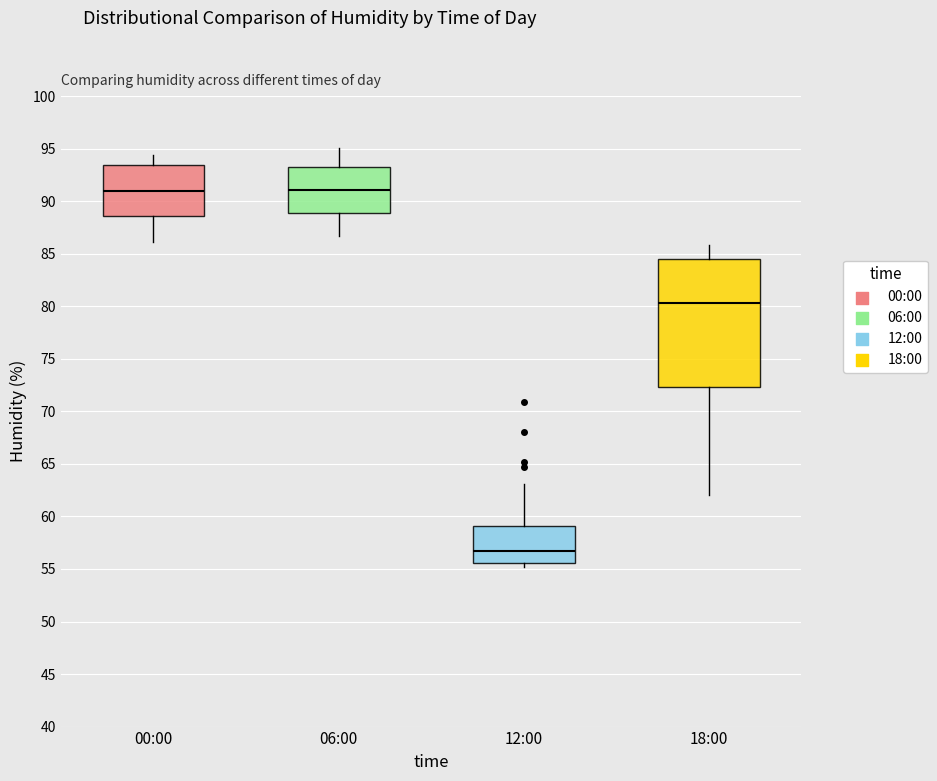

Where does the upper whisker of the box for 06:00 end on the y-axis? The values are not printed on the chart, so give them approximately, as read against the axis.

95.0